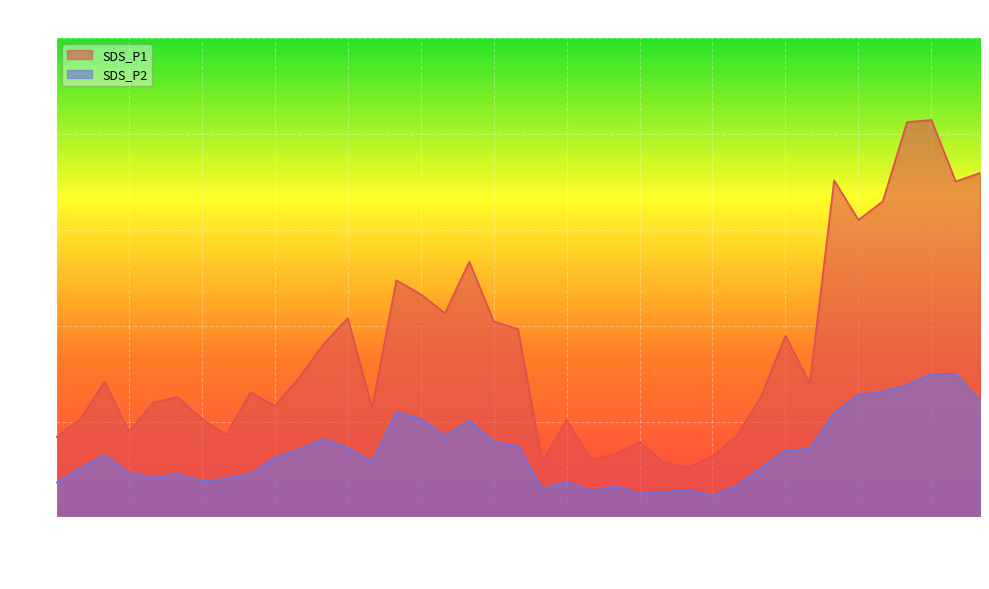

At which category is the sum across all series the highest?

01:34